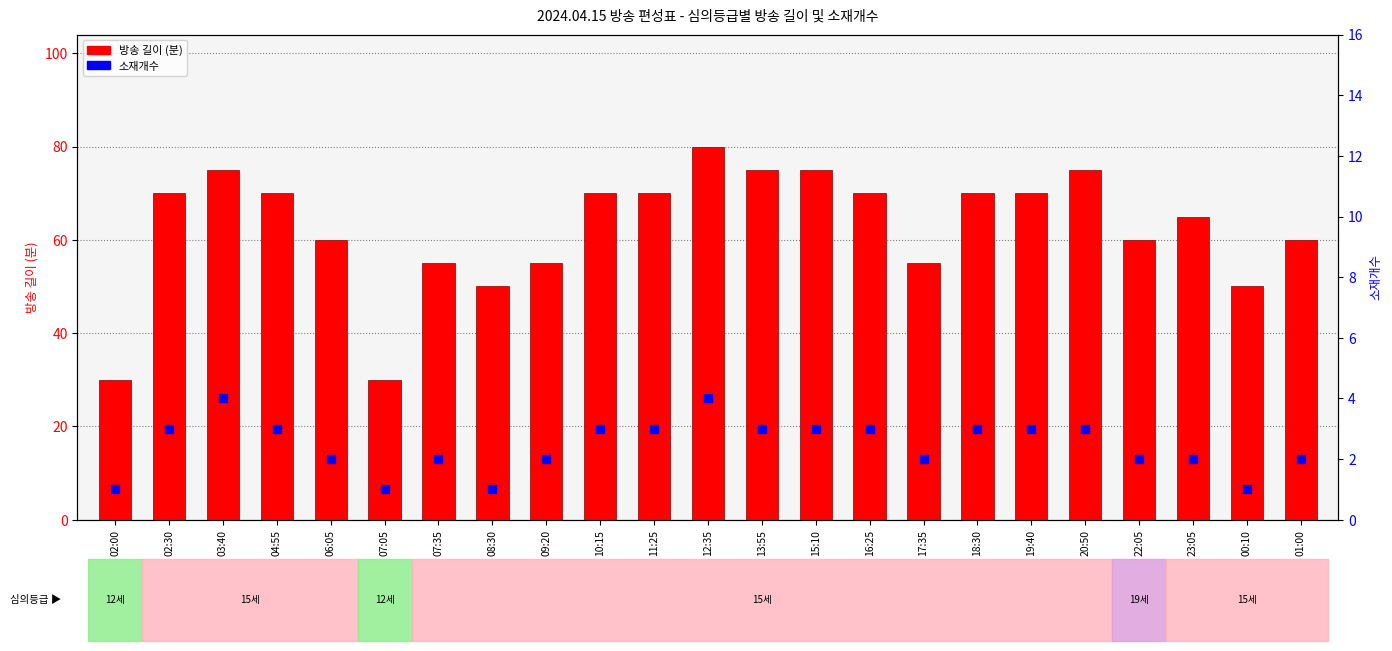

At how many categories does at least one series exceed 54?

19